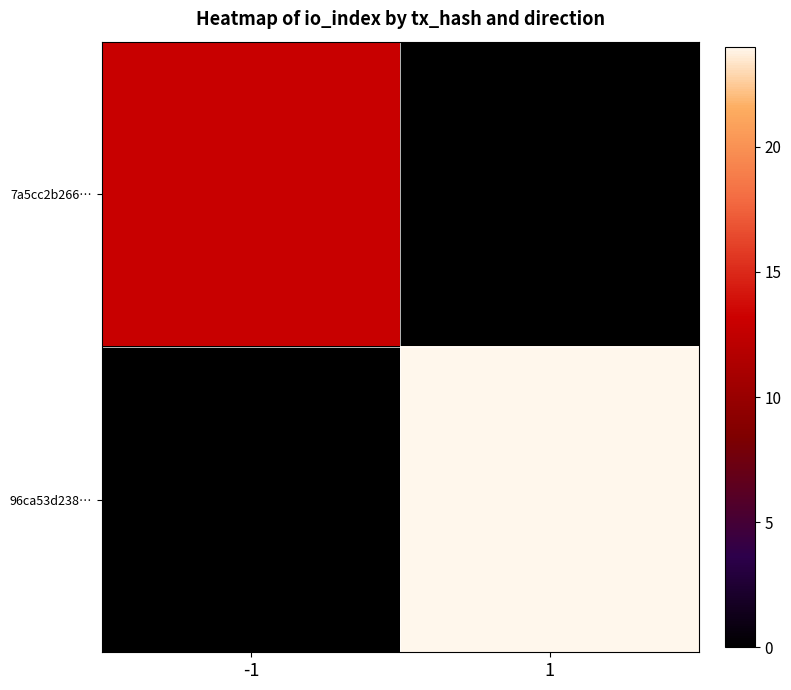

Reading left to right, transcribe all the data shown in this chart.

7a5cc2b266…: -1=13	1=0
96ca53d238…: -1=0	1=24